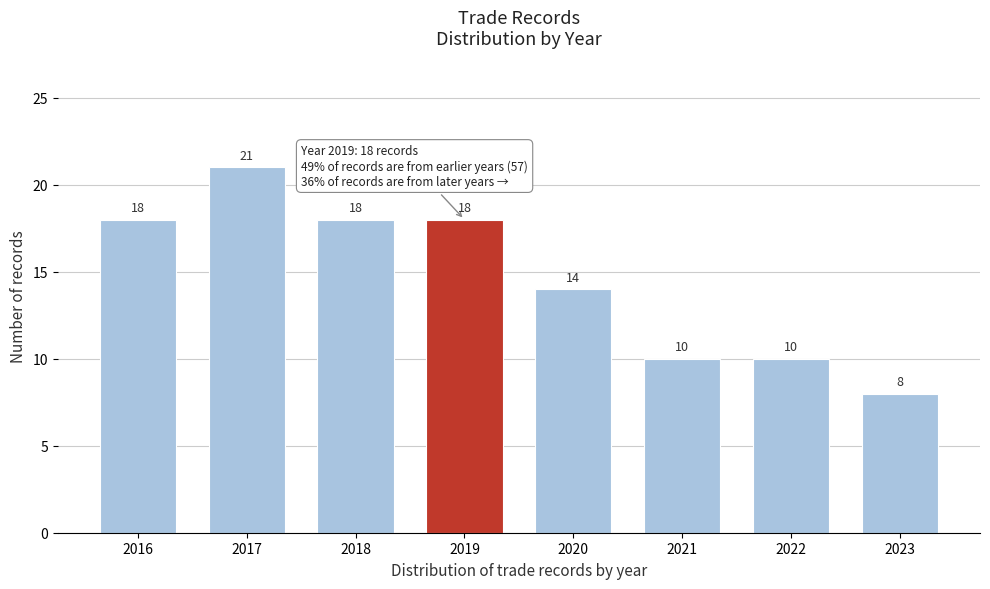

Reading right to left, extract all data points from this chart.

8	10	10	14	18	18	21	18